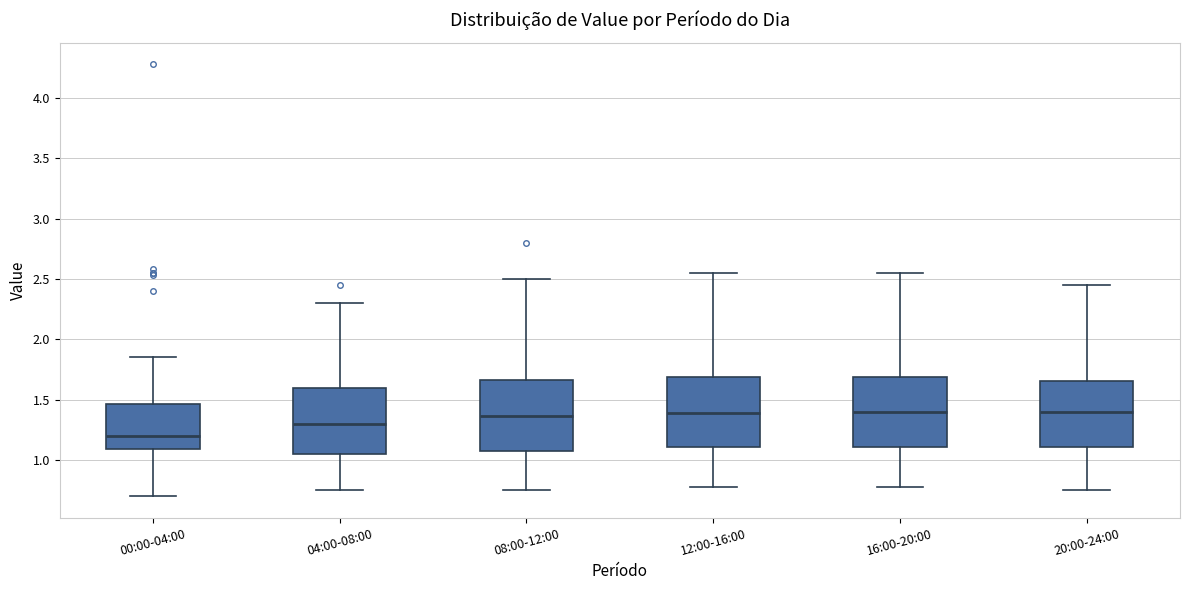

Reading left to right, read every box against the y-axis: the position of its median line, the range the box covers, and the ends of its whiskers. The values are not printed on the chart, so give them approximately, as read against the axis.

00:00-04:00: median 1.20, box 1.10 to 1.45, whiskers 0.70 to 1.85
04:00-08:00: median 1.30, box 1.05 to 1.60, whiskers 0.75 to 2.30
08:00-12:00: median 1.35, box 1.05 to 1.65, whiskers 0.75 to 2.50
12:00-16:00: median 1.40, box 1.10 to 1.70, whiskers 0.80 to 2.55
16:00-20:00: median 1.40, box 1.10 to 1.70, whiskers 0.80 to 2.55
20:00-24:00: median 1.40, box 1.10 to 1.65, whiskers 0.75 to 2.45